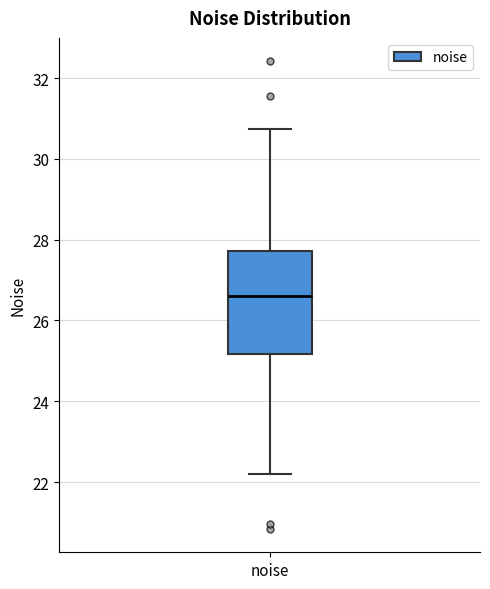

Where is the upper edge of the box for noise on the y-axis? The values are not printed on the chart, so give them approximately, as read against the axis.

27.8